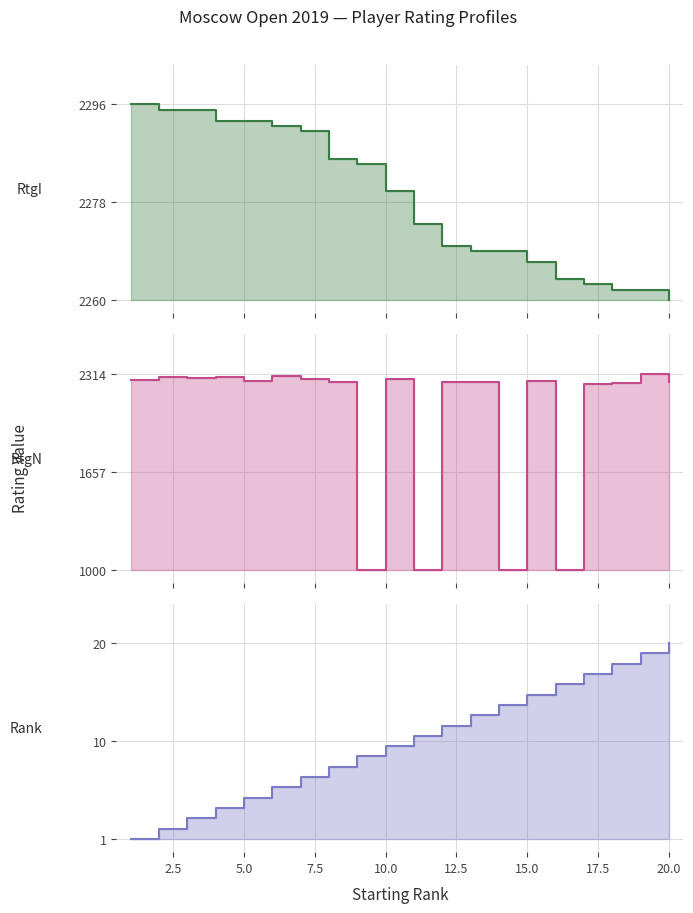

Does the chart have visible grid lines?

Yes